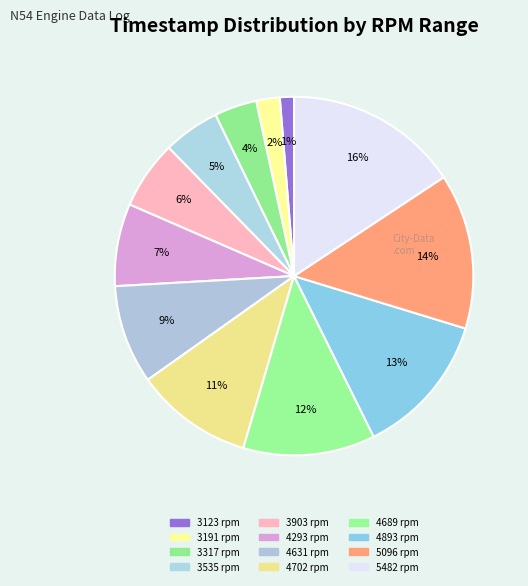

Count the number of slices in the pie.

12